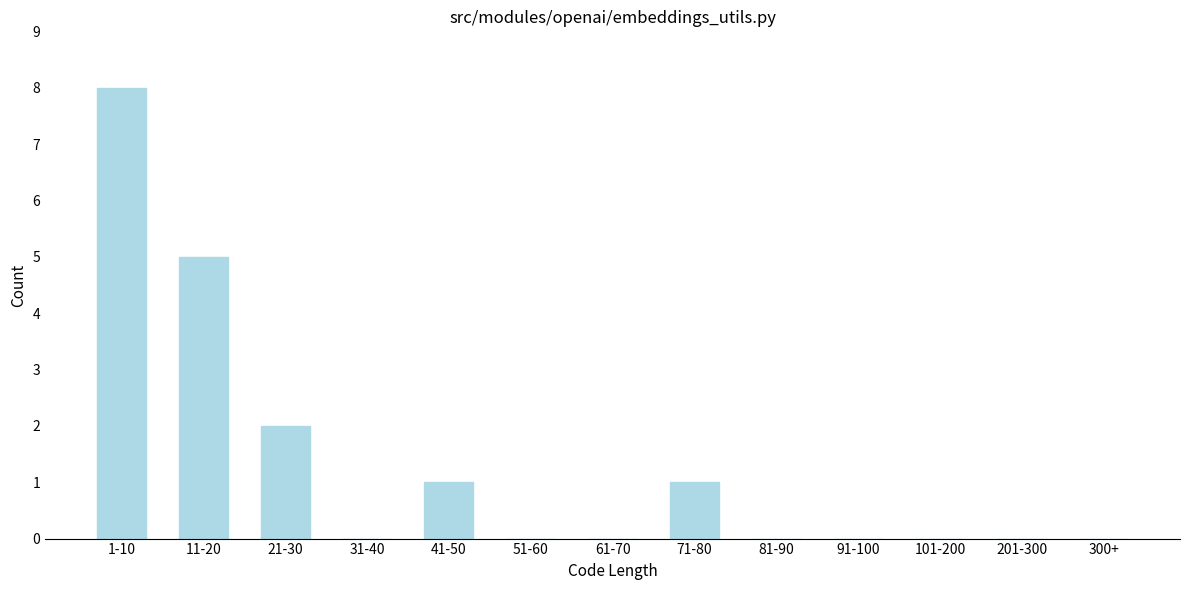

Reading right to left, extract all data points from this chart.

300+=0	201-300=0	101-200=0	91-100=0	81-90=0	71-80=1	61-70=0	51-60=0	41-50=1	31-40=0	21-30=2	11-20=5	1-10=8